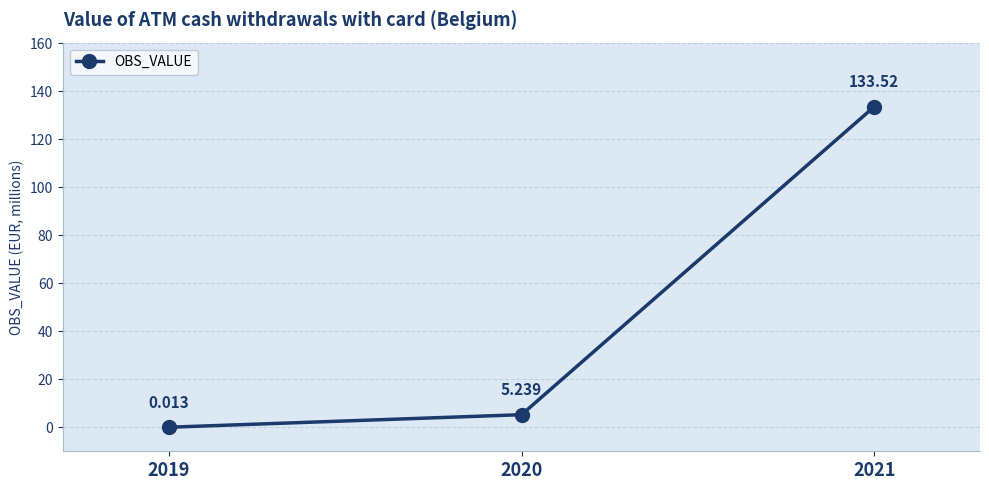

Rank the categories by value from lowest to highest.

2019, 2020, 2021